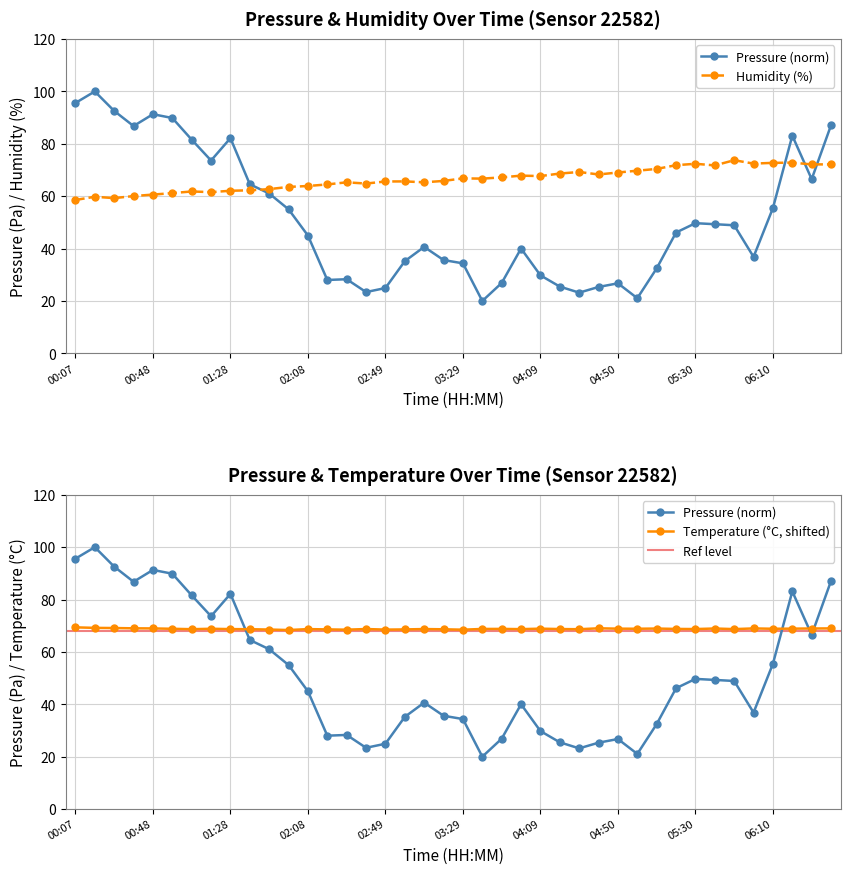

How many data points does each series have?

40